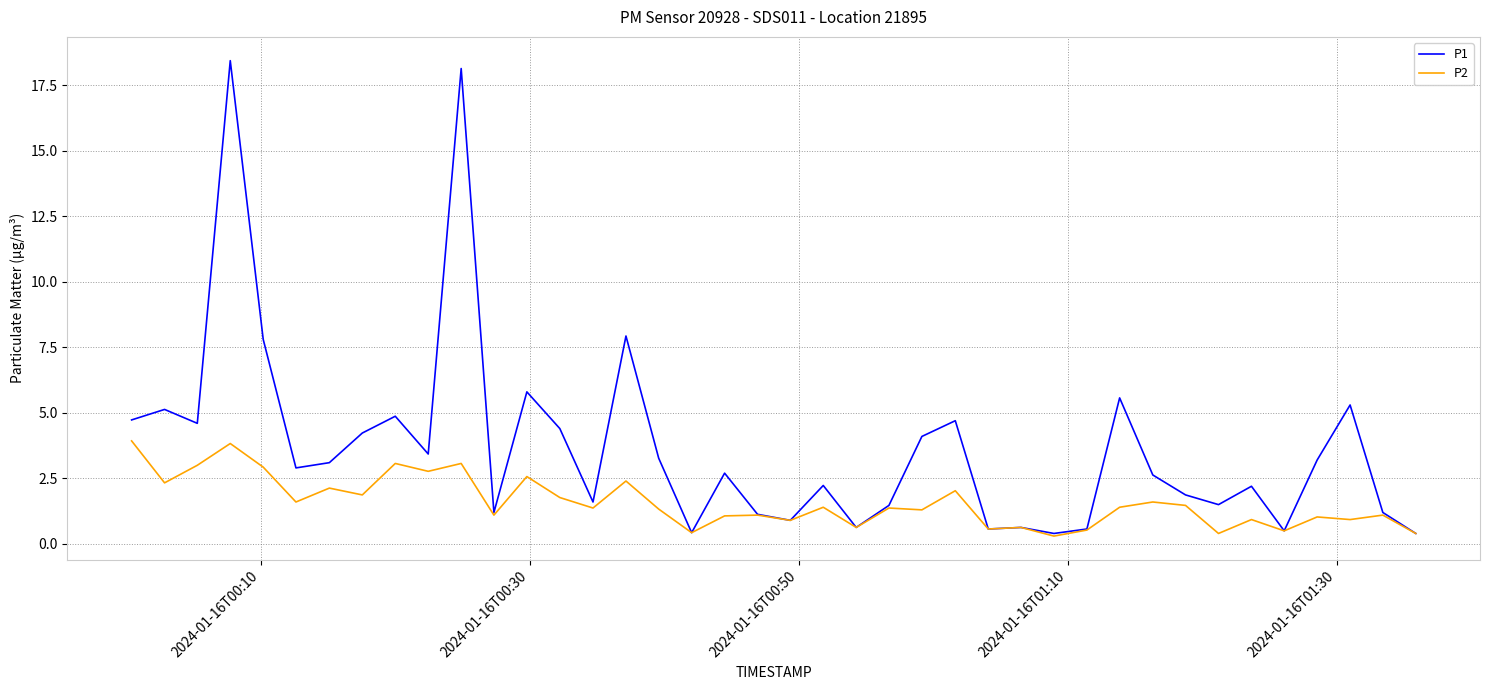

What is the difference between the maximum and minimum values in the P1 series?

18.0